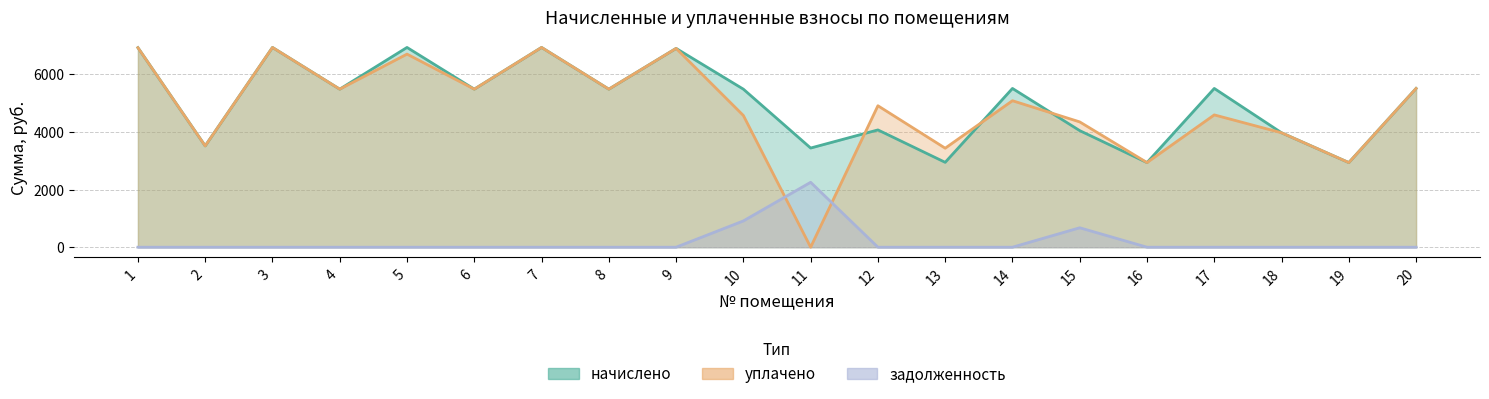

What are all the series names shown in the legend?

начислено, уплачено, задолженность